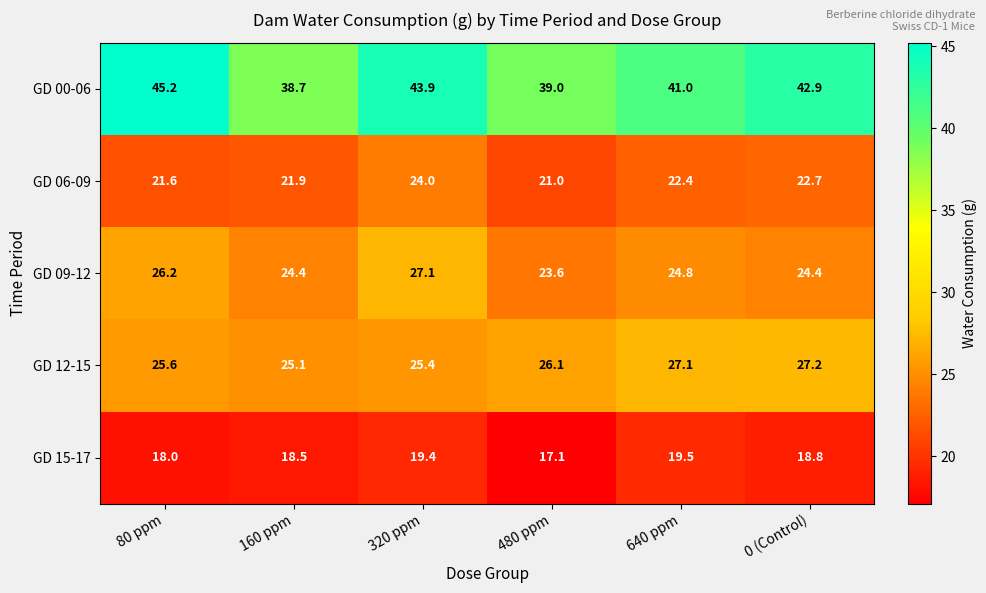

Reading right to left, extract all data points from this chart.

GD 00-06: 0 (Control)=42.9	640 ppm=41.0	480 ppm=39.0	320 ppm=43.9	160 ppm=38.7	80 ppm=45.2
GD 06-09: 0 (Control)=22.7	640 ppm=22.4	480 ppm=21.0	320 ppm=24.0	160 ppm=21.9	80 ppm=21.6
GD 09-12: 0 (Control)=24.4	640 ppm=24.8	480 ppm=23.6	320 ppm=27.1	160 ppm=24.4	80 ppm=26.2
GD 12-15: 0 (Control)=27.2	640 ppm=27.1	480 ppm=26.1	320 ppm=25.4	160 ppm=25.1	80 ppm=25.6
GD 15-17: 0 (Control)=18.8	640 ppm=19.5	480 ppm=17.1	320 ppm=19.4	160 ppm=18.5	80 ppm=18.0